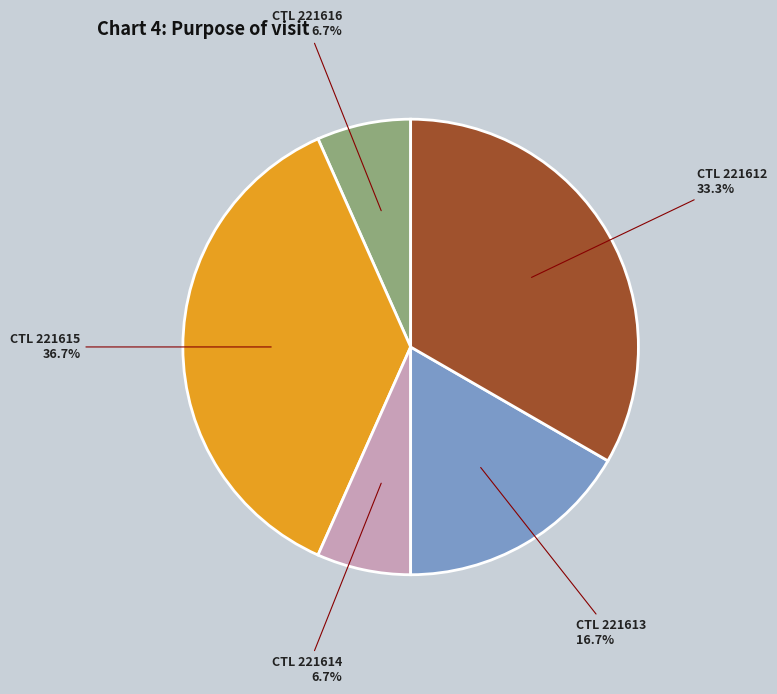

Which slice is the largest?

CTL 221615